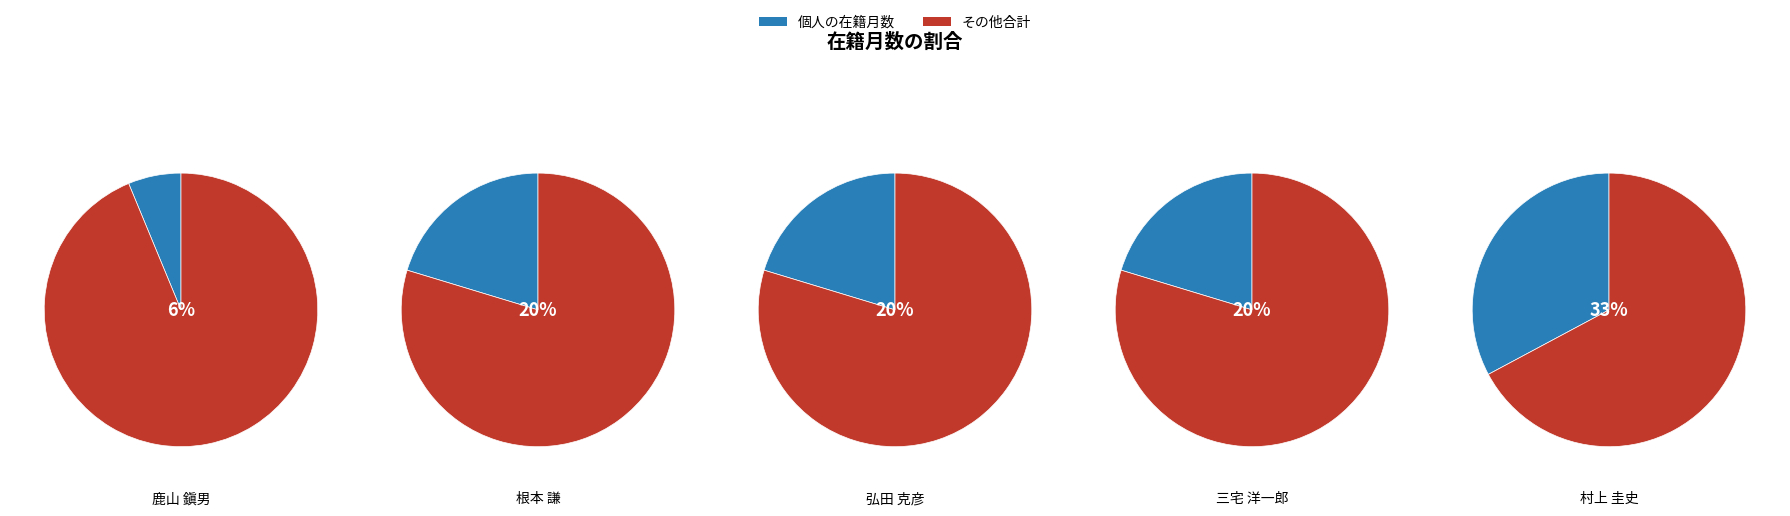

To the nearest percent, what is the average slice percentage?

20%